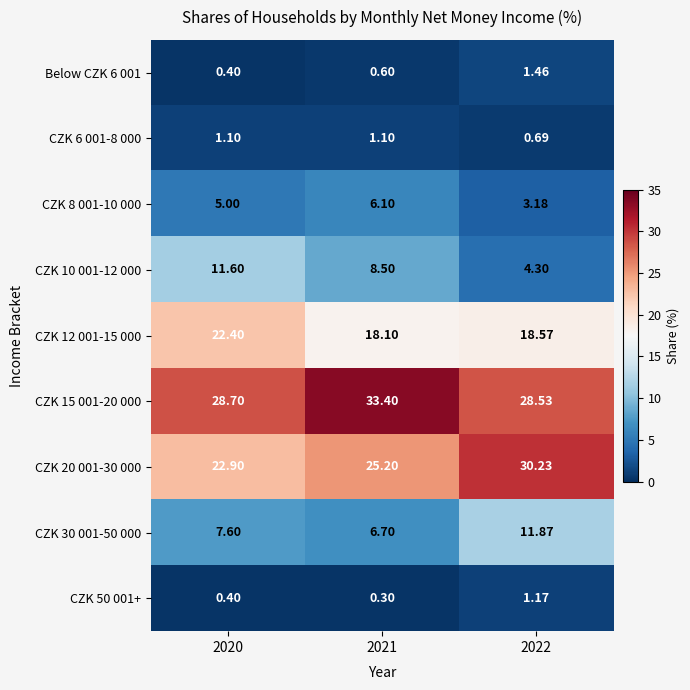

Is the value of CZK 12 001-15 000 at 2022 greater than the value of CZK 30 001-50 000 at 2022?

Yes